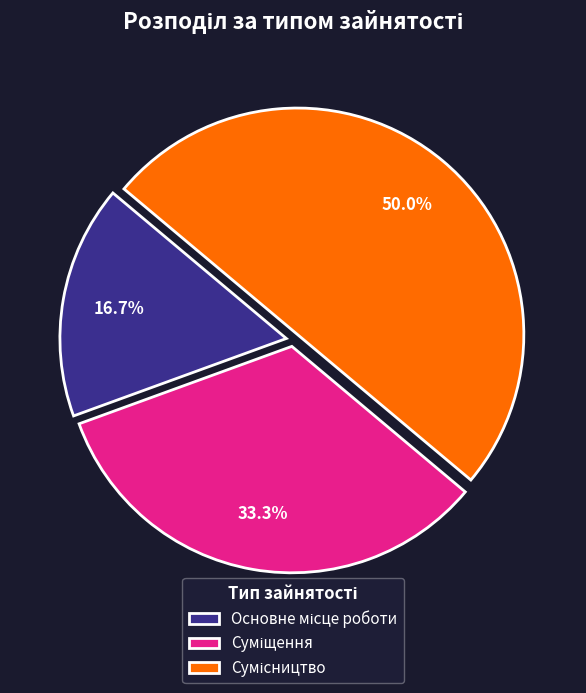

How many slices are in this pie chart?

3